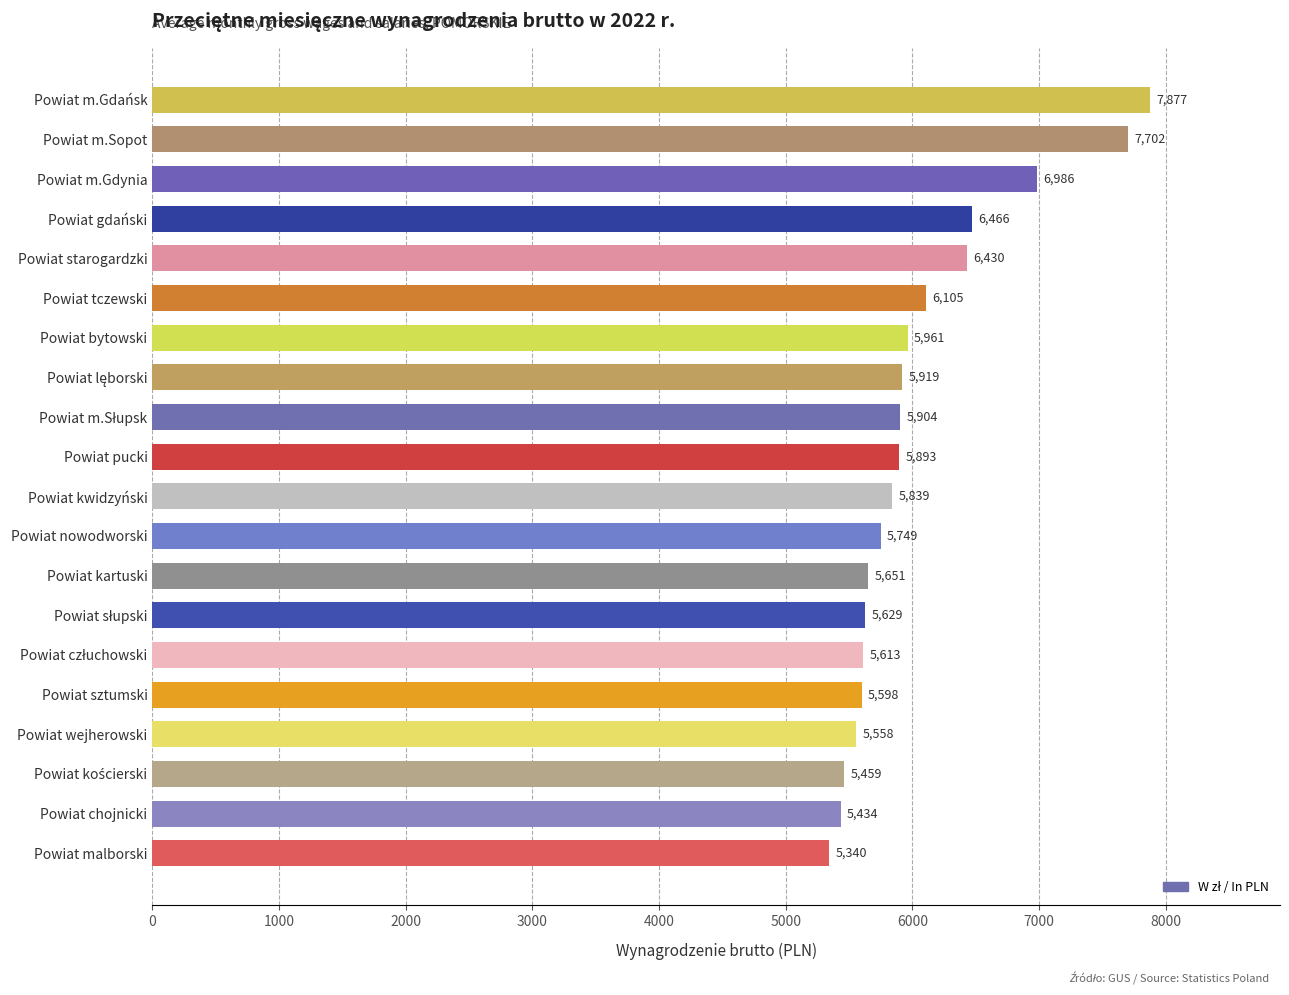

Are the bars horizontal?

Yes